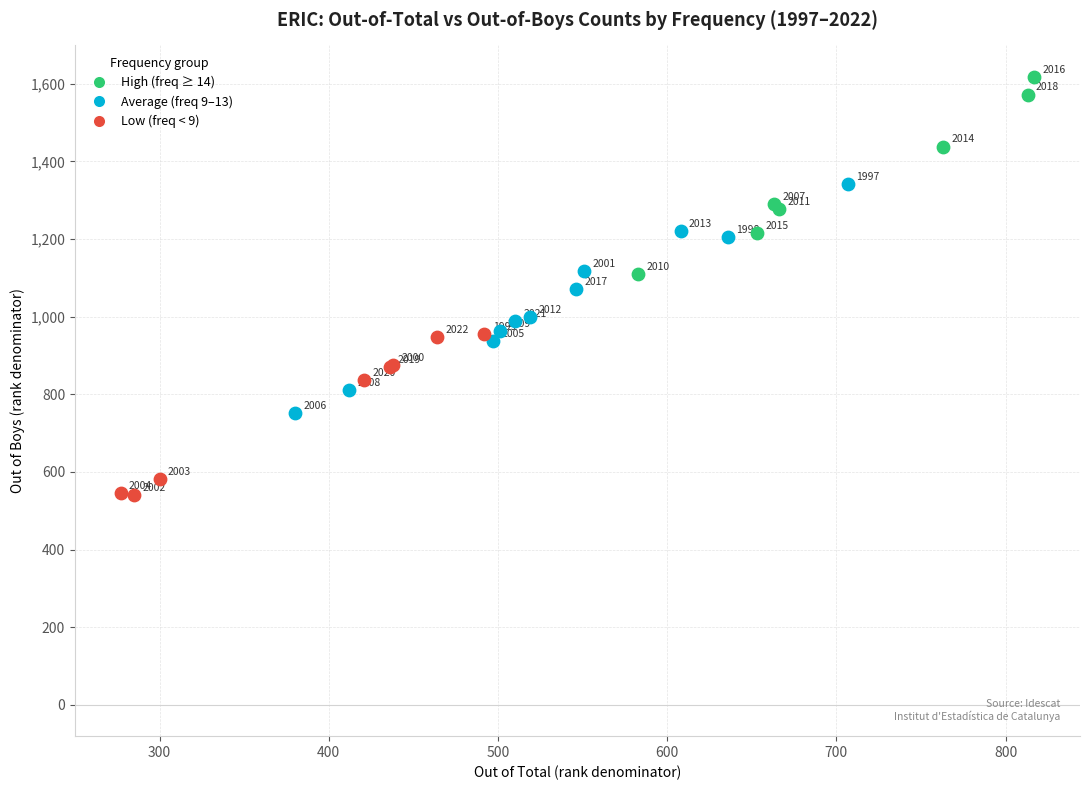

Which series reaches the maximum Y coordinate?

High (freq ≥ 14)